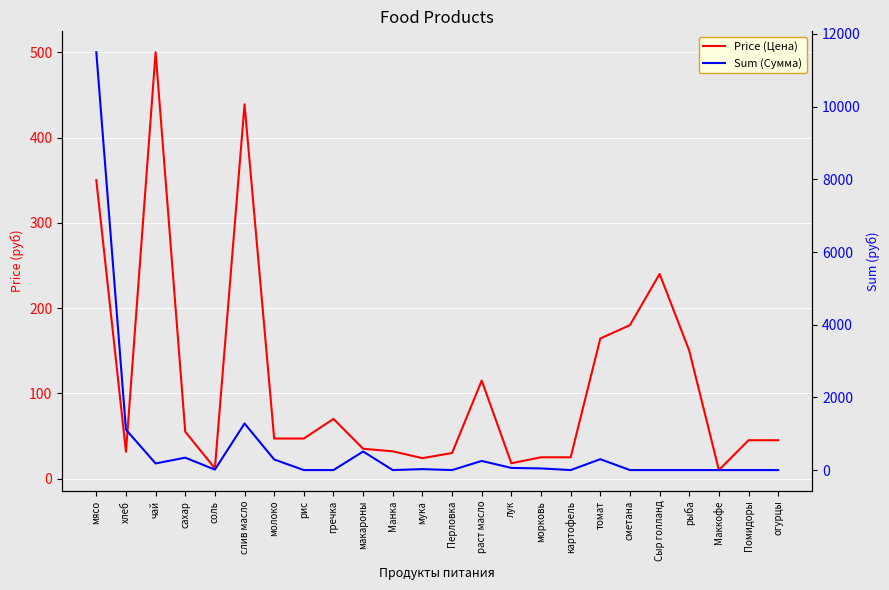

At which category is the sum across all series the highest?

мясо